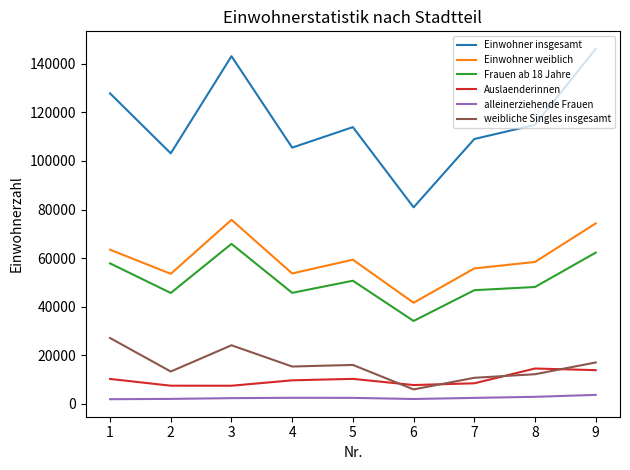

Which series has the largest total across all categories?

Einwohner insgesamt